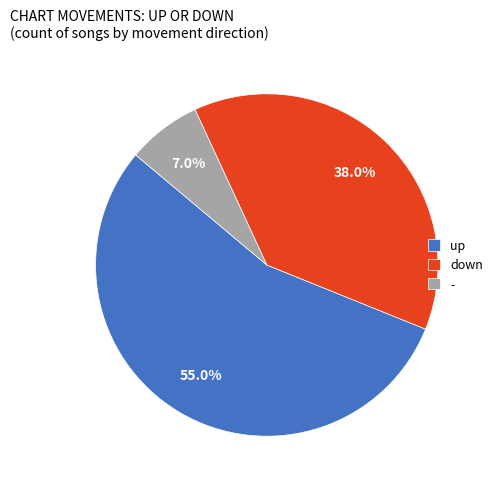

To the nearest percent, what is the average slice percentage?

33%